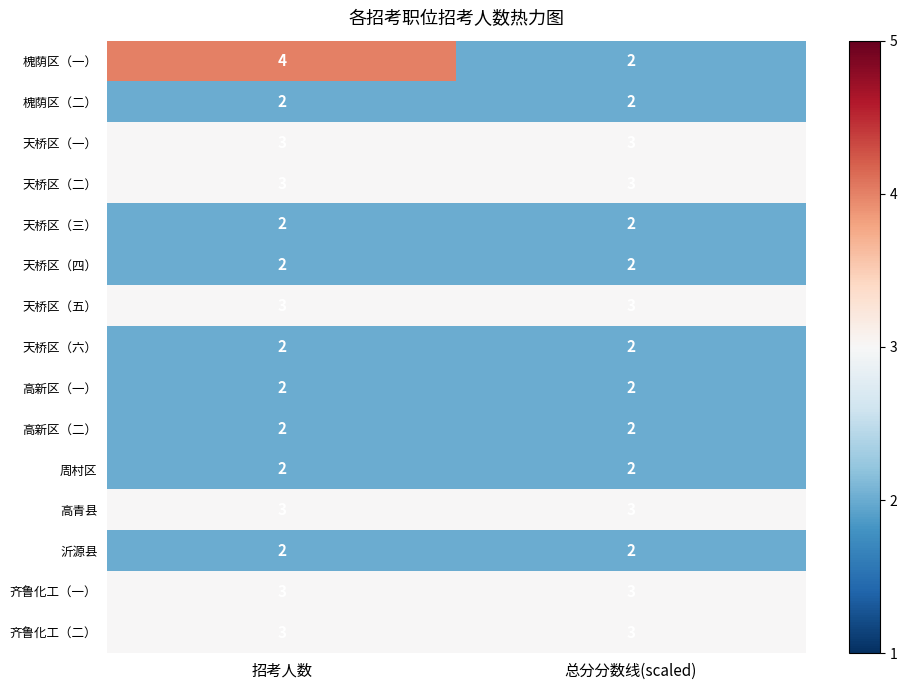

Reading left to right, list all the values displayed in this chart.

槐荫区（一）: 招考人数=4	总分分数线(scaled)=2
槐荫区（二）: 招考人数=2	总分分数线(scaled)=2
天桥区（一）: 招考人数=3	总分分数线(scaled)=3
天桥区（二）: 招考人数=3	总分分数线(scaled)=3
天桥区（三）: 招考人数=2	总分分数线(scaled)=2
天桥区（四）: 招考人数=2	总分分数线(scaled)=2
天桥区（五）: 招考人数=3	总分分数线(scaled)=3
天桥区（六）: 招考人数=2	总分分数线(scaled)=2
高新区（一）: 招考人数=2	总分分数线(scaled)=2
高新区（二）: 招考人数=2	总分分数线(scaled)=2
周村区: 招考人数=2	总分分数线(scaled)=2
高青县: 招考人数=3	总分分数线(scaled)=3
沂源县: 招考人数=2	总分分数线(scaled)=2
齐鲁化工（一）: 招考人数=3	总分分数线(scaled)=3
齐鲁化工（二）: 招考人数=3	总分分数线(scaled)=3